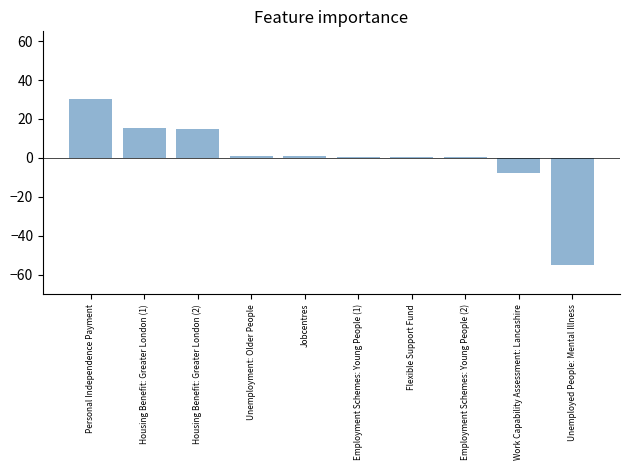

Is it true that the value at Housing Benefit: Greater London (1) is 15.1?

True